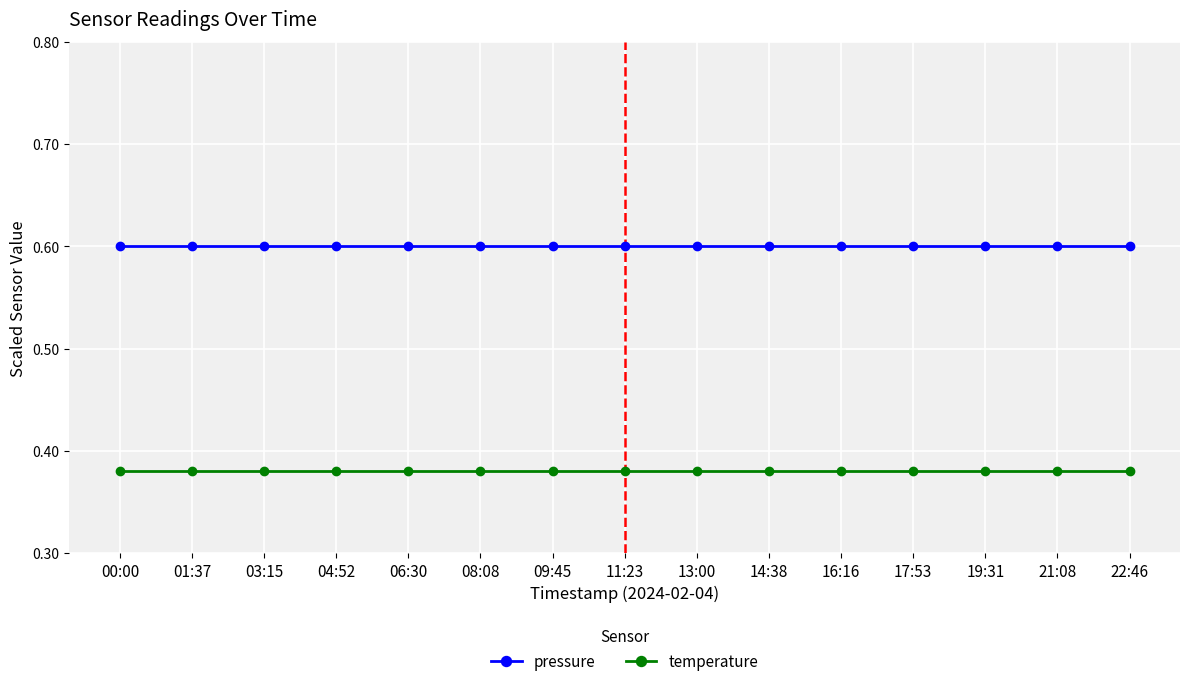

Rank the series at 01:37 from highest to lowest value.

pressure, temperature